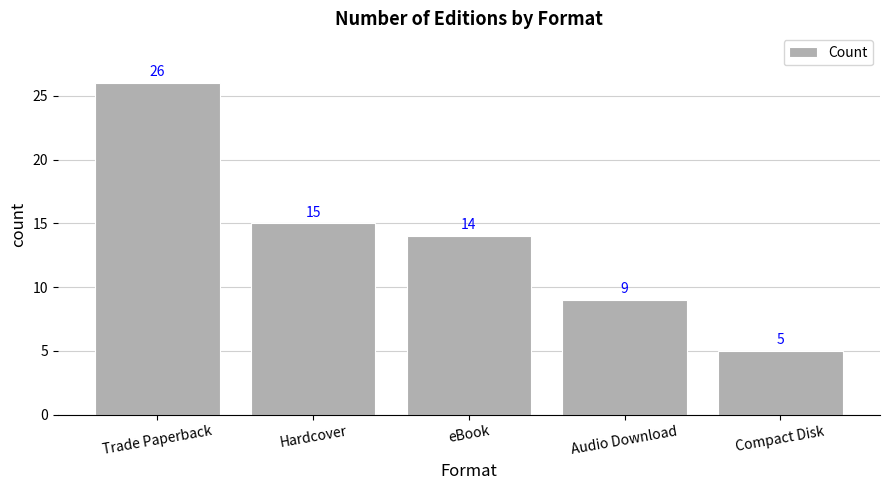

What is the label of the 5th bar from the right?

Trade Paperback